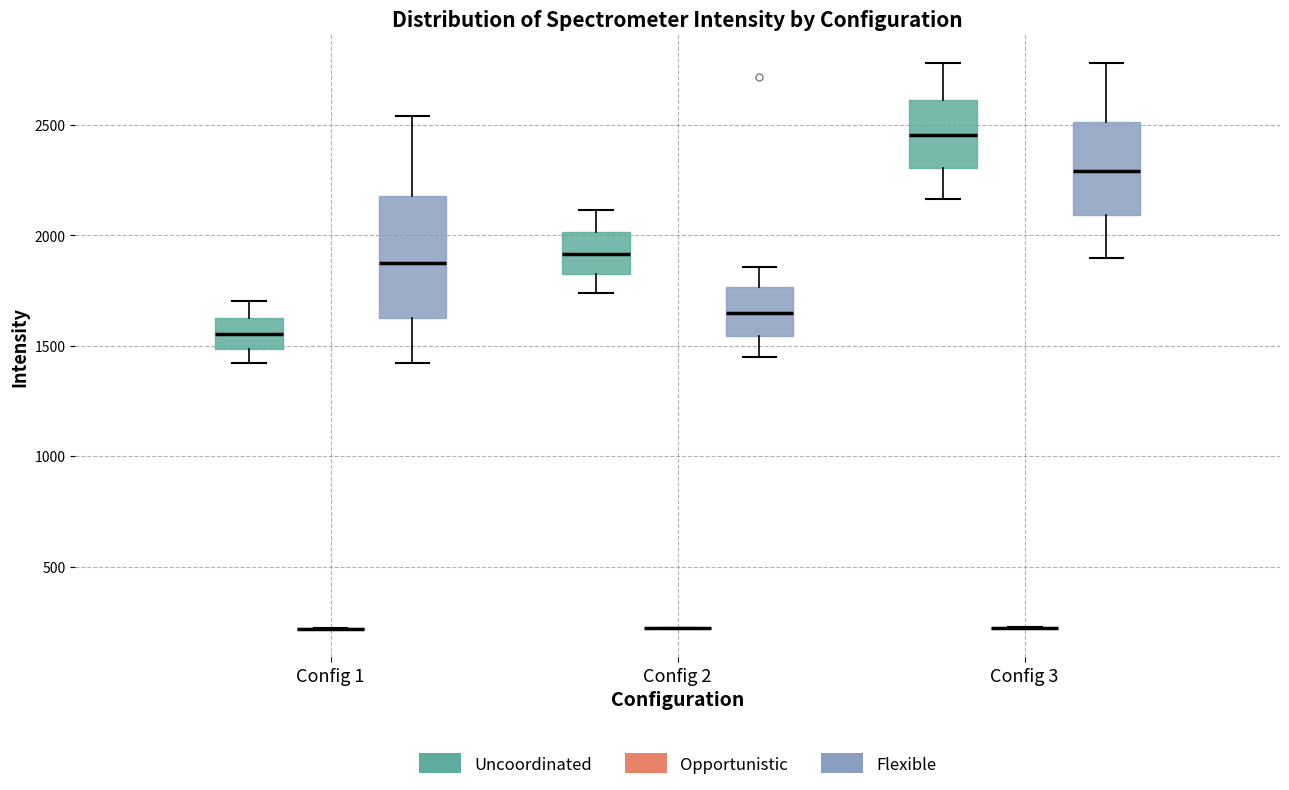

Reading left to right, transcribe this box plot: for each box, give where its median line is, the range the box spans, and where its two whiskers end, as read against the y-axis. The values are not printed on the chart, so give them approximately, as read against the axis.

Config 1 (Uncoordinated): median 1550, box 1500 to 1600, whiskers 1400 to 1700
Config 1 (Opportunistic): box collapsed to a line at 200, whiskers 200 to 200
Config 1 (Flexible): median 1900, box 1650 to 2200, whiskers 1400 to 2550
Config 2 (Uncoordinated): median 1900, box 1850 to 2000, whiskers 1750 to 2100
Config 2 (Opportunistic): box collapsed to a line at 200, whiskers 200 to 200
Config 2 (Flexible): median 1650, box 1550 to 1750, whiskers 1450 to 1850
Config 3 (Uncoordinated): median 2450, box 2300 to 2600, whiskers 2150 to 2800
Config 3 (Opportunistic): box collapsed to a line at 200, whiskers 200 to 200
Config 3 (Flexible): median 2300, box 2100 to 2500, whiskers 1900 to 2800